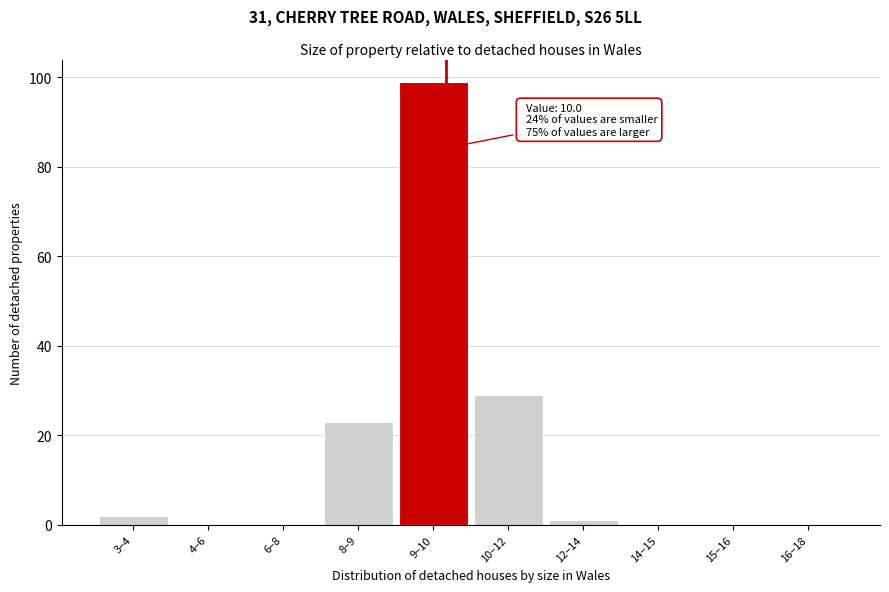

Reading left to right, list all the values displayed in this chart.

3–4=2	4–6=0	6–8=0	8–9=23	9–10=99	10–12=29	12–14=1	14–15=0	15–16=0	16–18=0